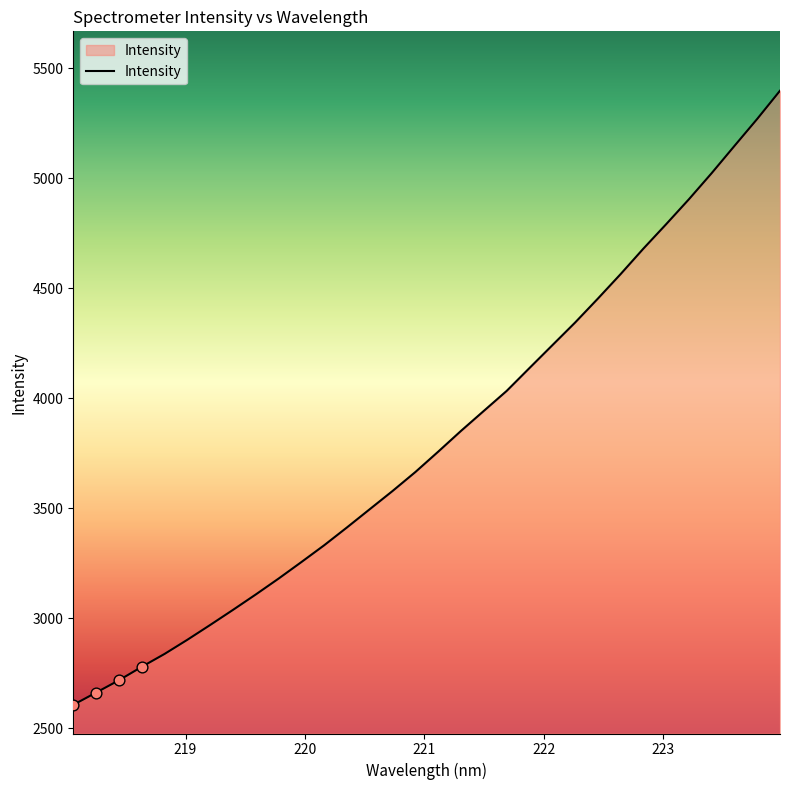

What is the difference between the maximum and minimum values?

2792.3